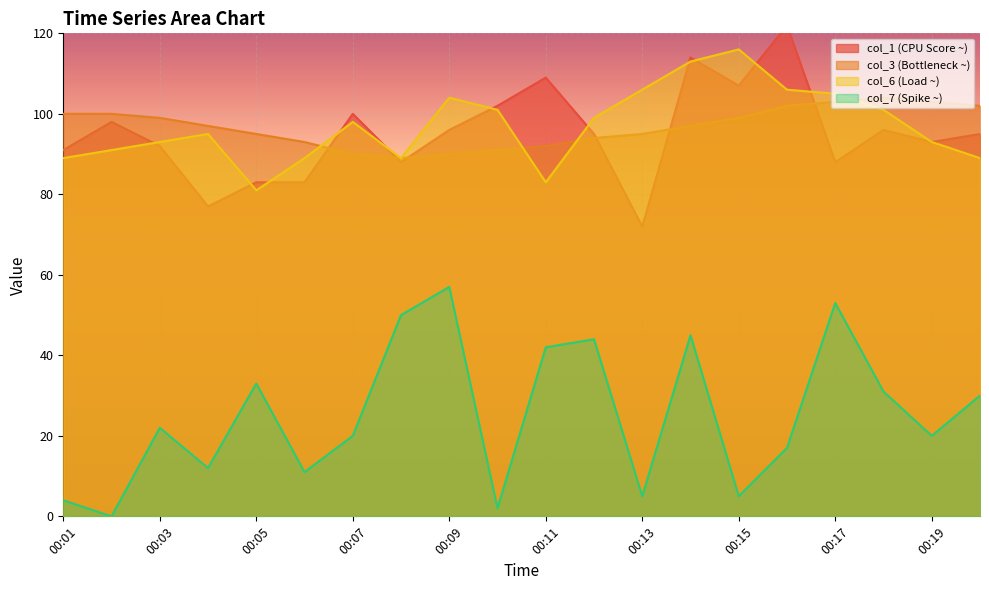

True or false: col_3 has more than 2 points higher than both neighbors.

False